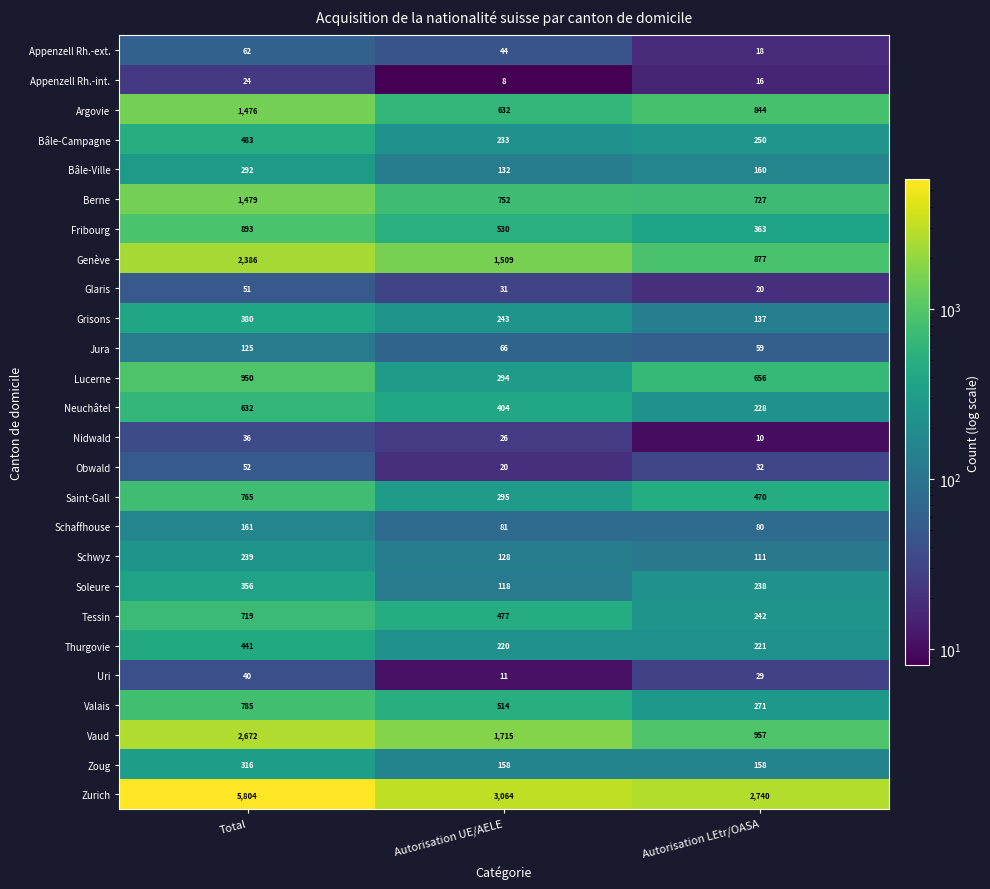

What is the difference between the Appenzell Rh.-int. values at Autorisation UE/AELE and Autorisation LEtr/OASA?

8